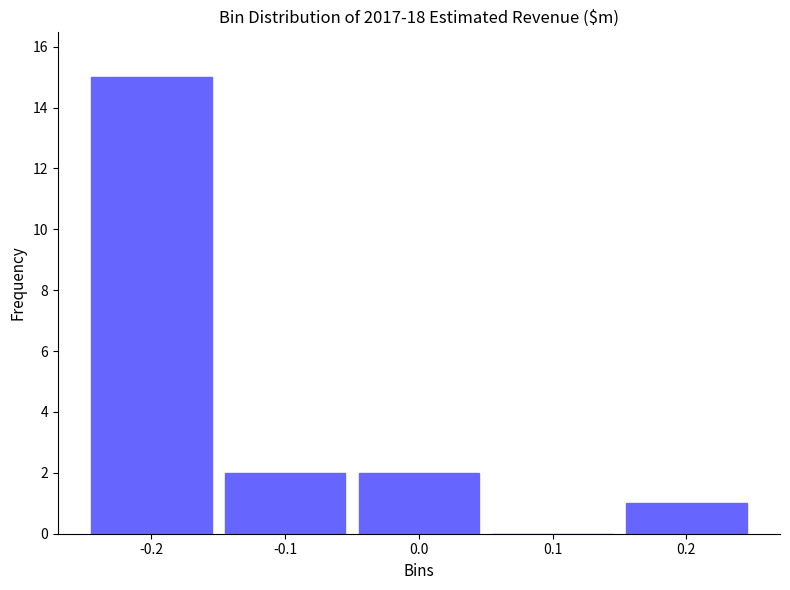

Reading left to right, extract all data points from this chart.

-0.2=15	-0.1=2	0.0=2	0.1=0	0.2=1